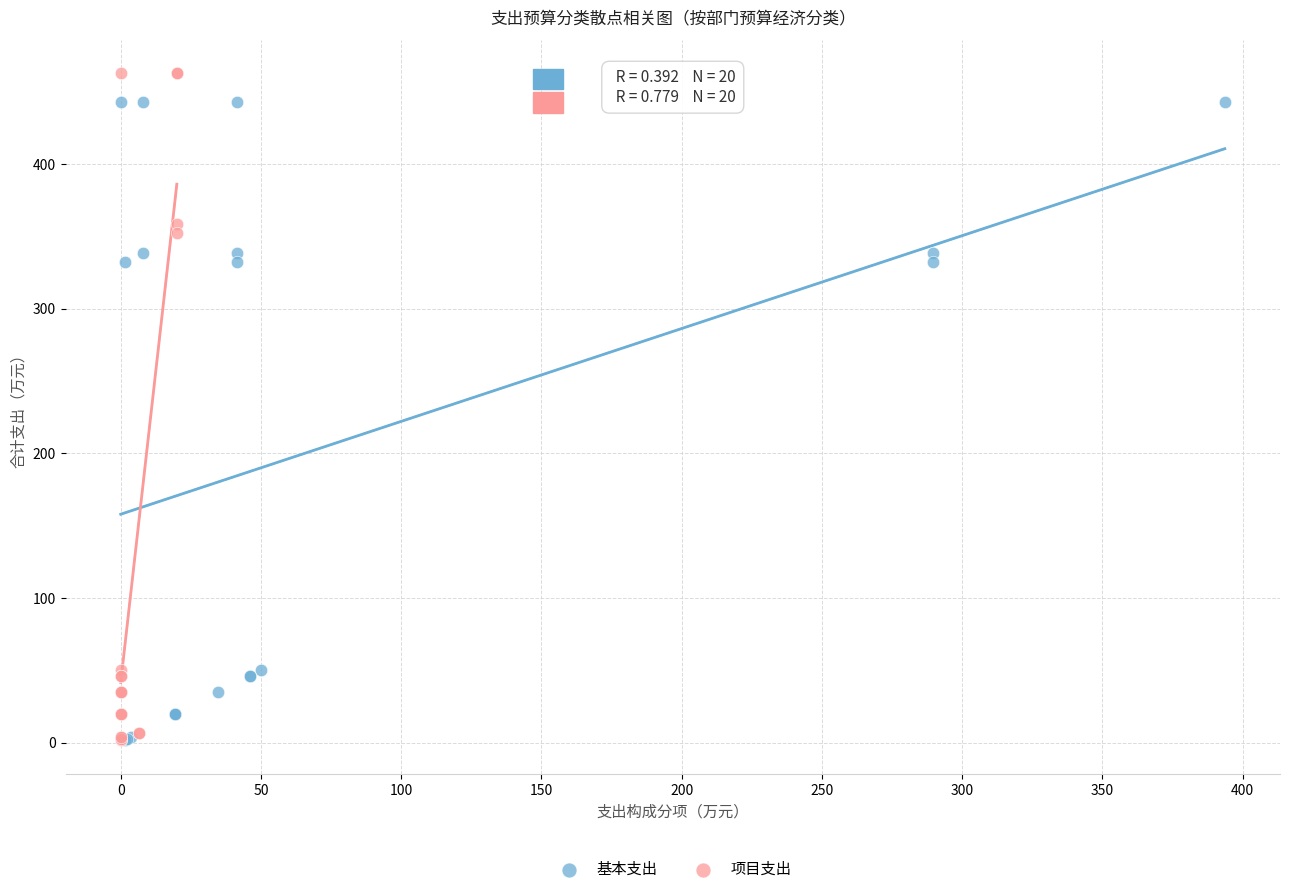

Which series contains the highest Y value?

项目支出